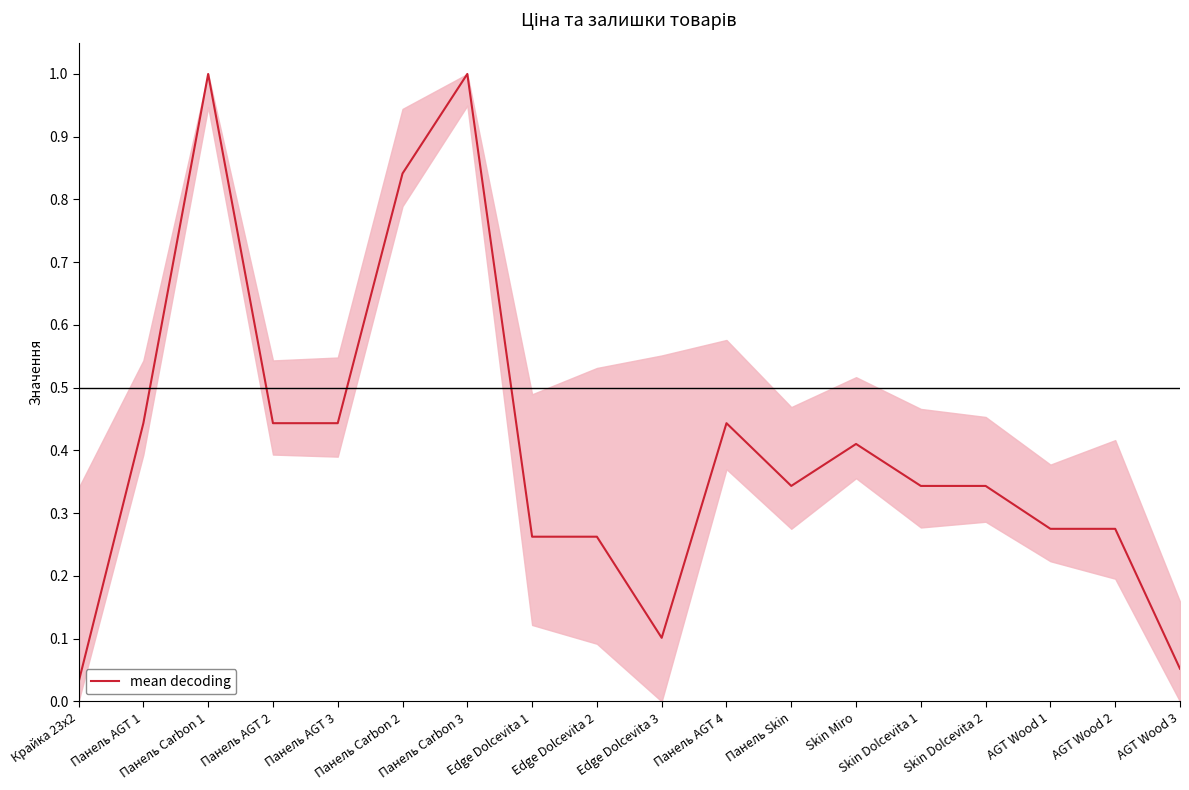

Which has a higher value, AGT Wood 3 or Панель AGT 3?

Панель AGT 3